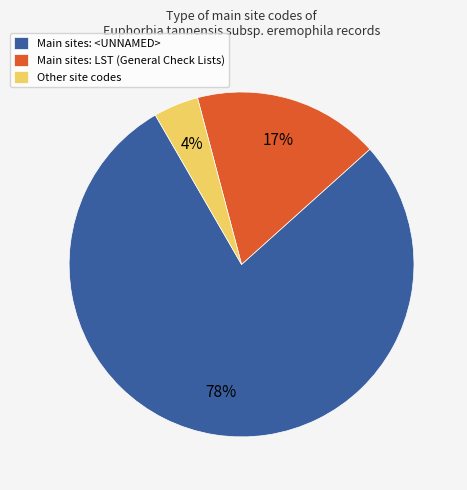

To the nearest percent, what is the combined percentage of Main sites: LST (General Check Lists) and Main sites: <UNNAMED>?

96%